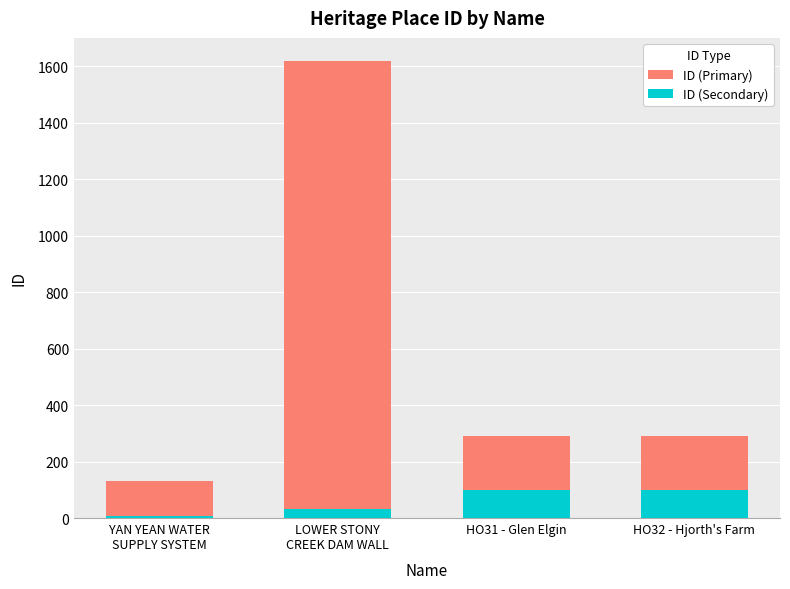

What position from the left is HO32 - Hjorth's Farm?

4